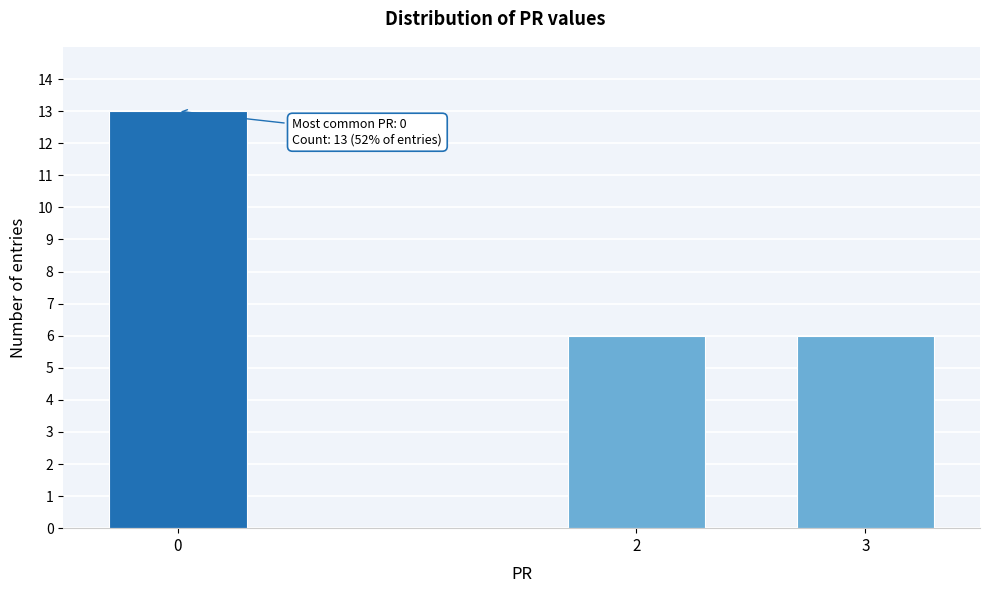

Reading left to right, transcribe all the data shown in this chart.

0=13	2=6	3=6